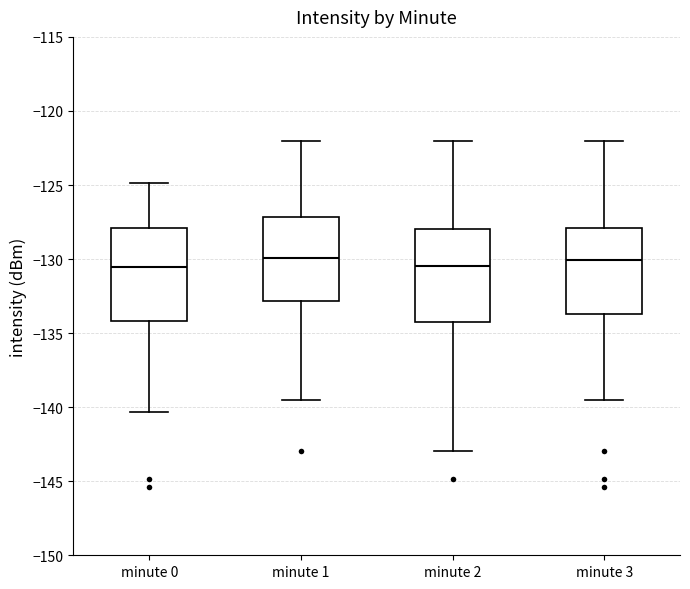

Reading left to right, transcribe this box plot: for each box, give where its median line is, the range the box spans, and where its two whiskers end, as read against the y-axis. The values are not printed on the chart, so give them approximately, as read against the axis.

minute 0: median -130.5, box -134.0 to -128.0, whiskers -140.5 to -125.0
minute 1: median -130.0, box -133.0 to -127.0, whiskers -139.5 to -122.0
minute 2: median -130.5, box -134.0 to -128.0, whiskers -143.0 to -122.0
minute 3: median -130.0, box -133.5 to -128.0, whiskers -139.5 to -122.0